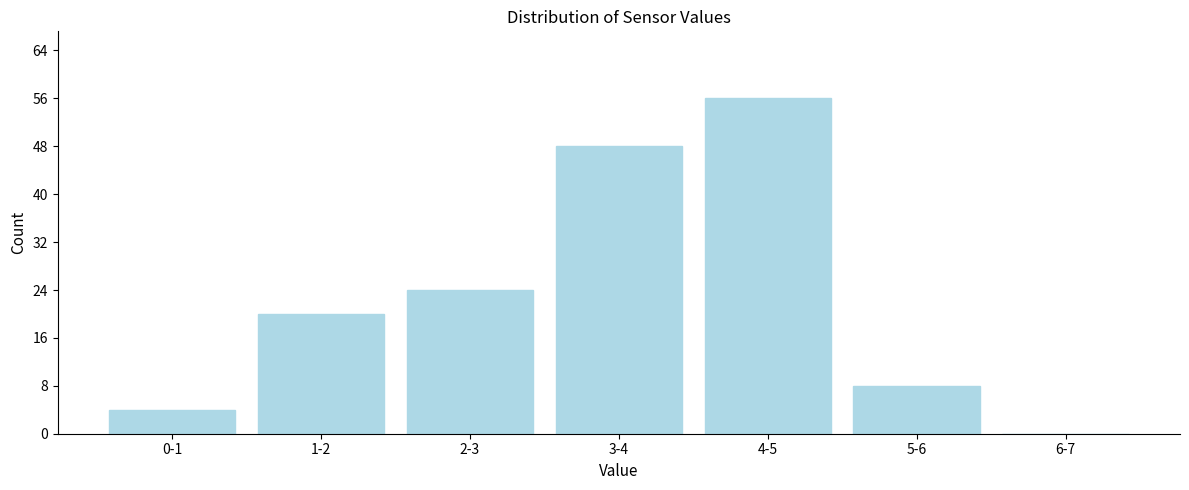

Reading left to right, list all the values displayed in this chart.

0-1=4	1-2=20	2-3=24	3-4=48	4-5=56	5-6=8	6-7=0